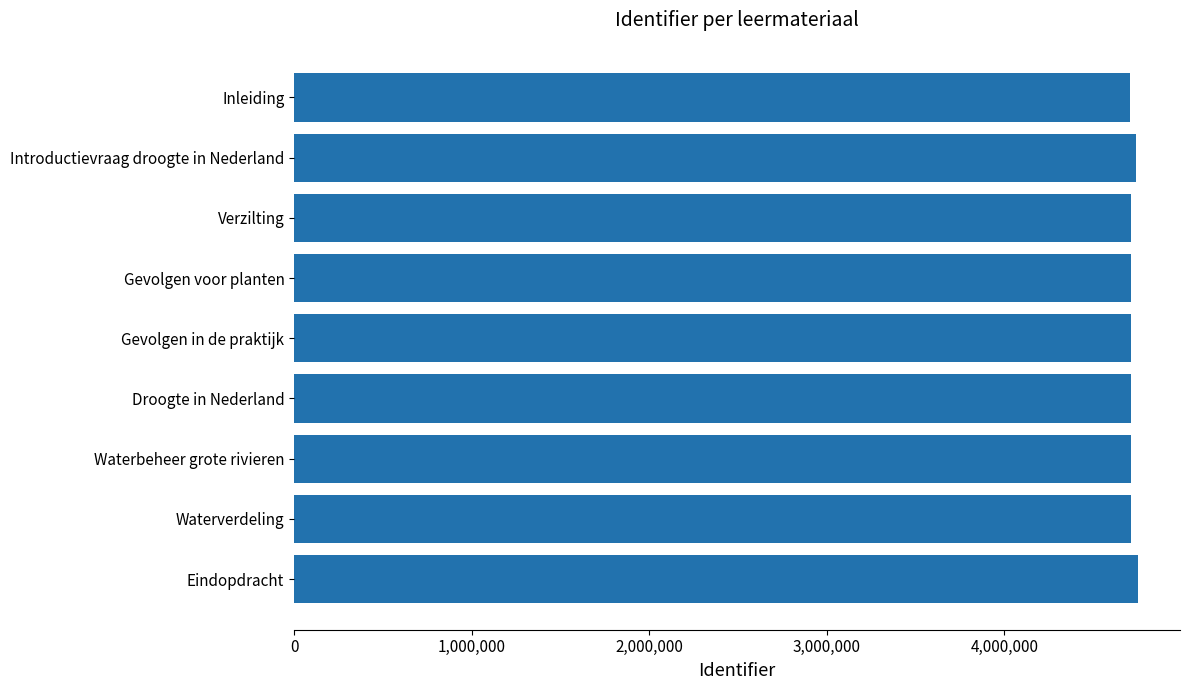

What is the sum of all values?

42469101